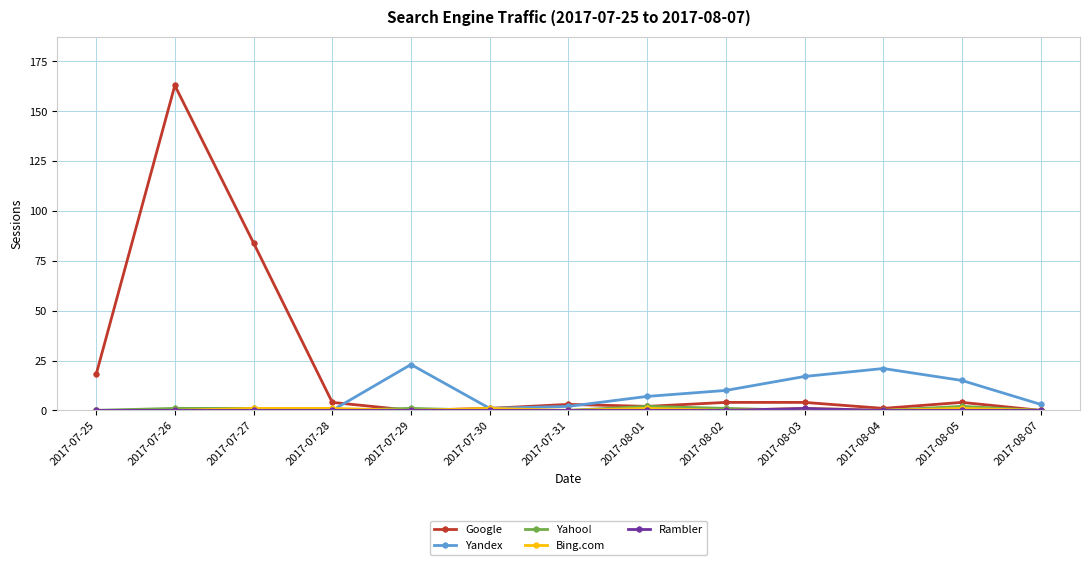

True or false: Yandex has a value of 0 at 2017-07-28.

True